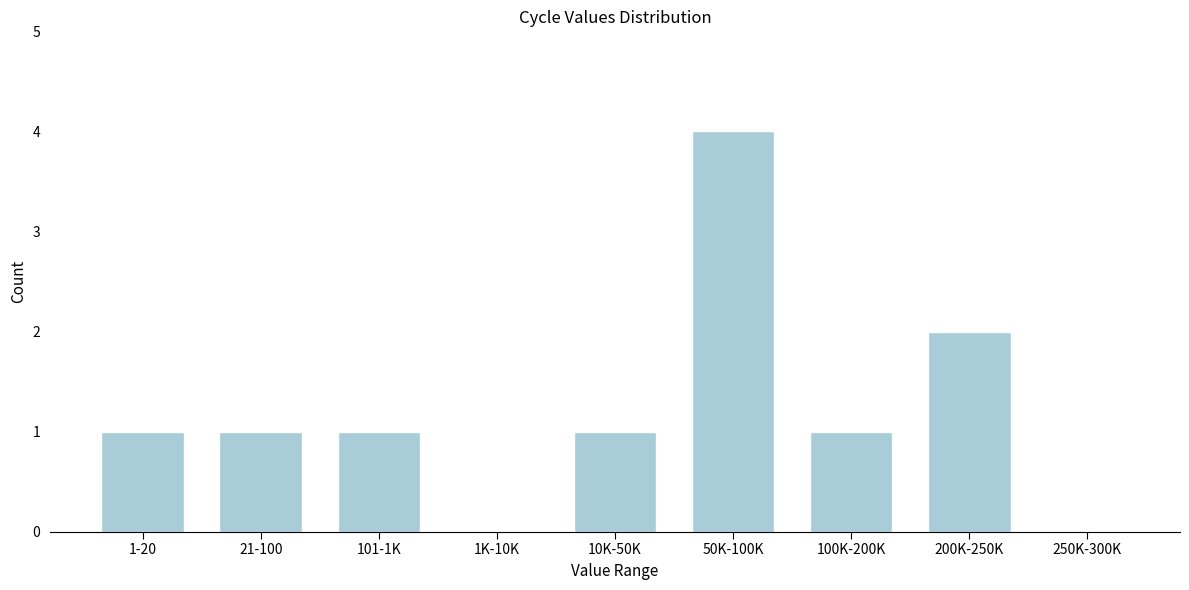

Reading left to right, transcribe all the data shown in this chart.

1-20=1	21-100=1	101-1K=1	1K-10K=0	10K-50K=1	50K-100K=4	100K-200K=1	200K-250K=2	250K-300K=0